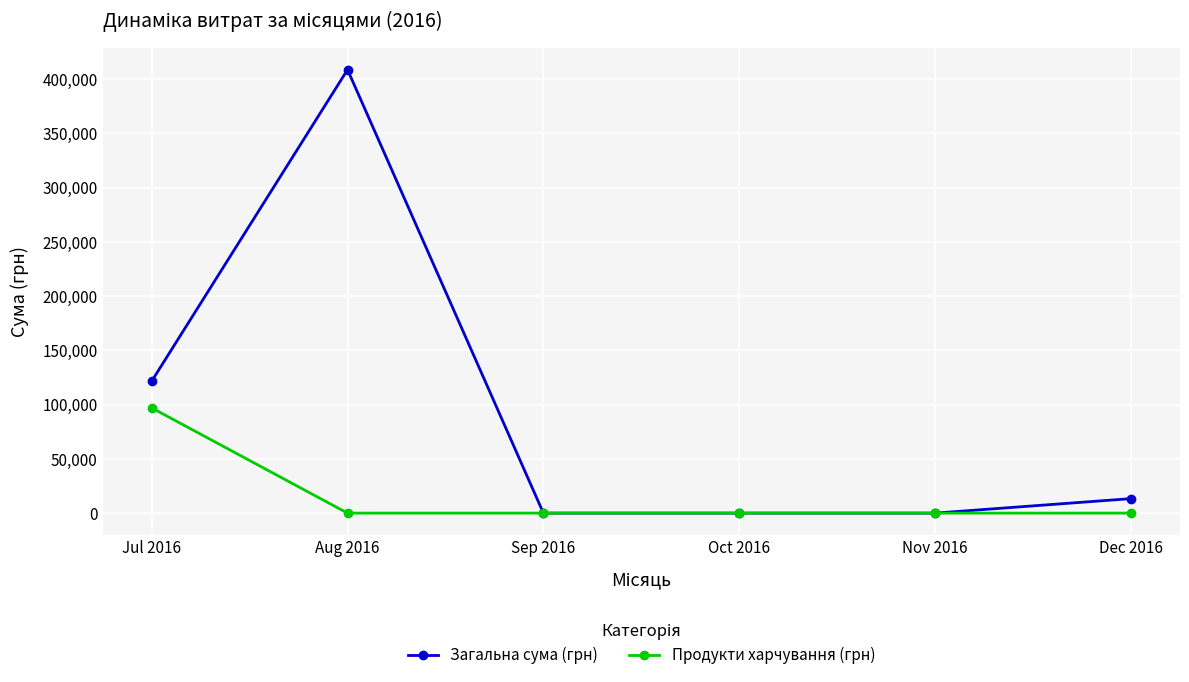

What are all the series names shown in the legend?

Загальна сума (грн), Продукти харчування (грн)